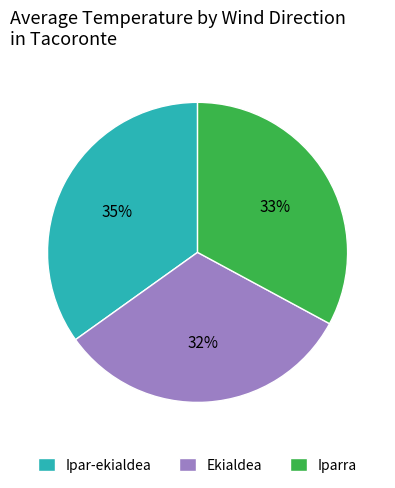

Count the number of slices in the pie.

3